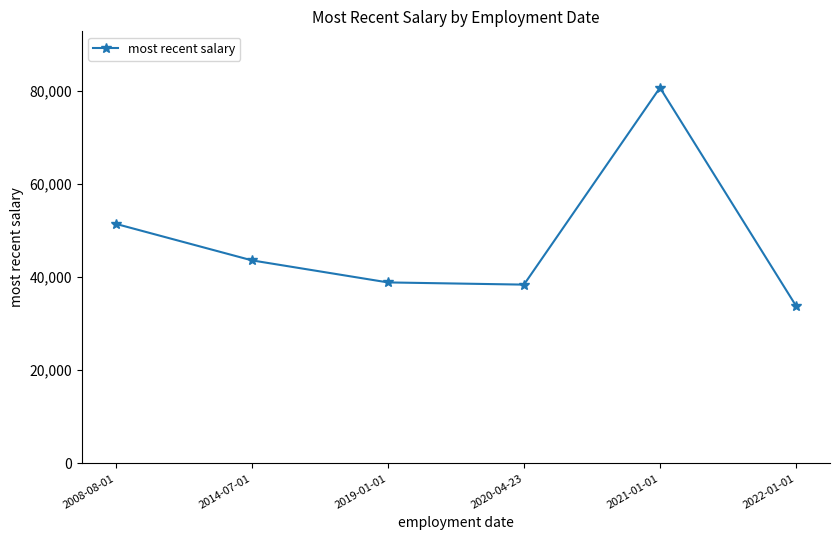

Which category has the highest value across all series?

2021-01-01